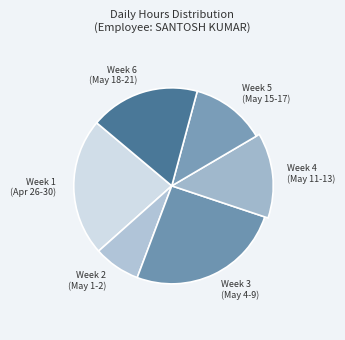

Is there any slice that represents more than half of the pie?

No